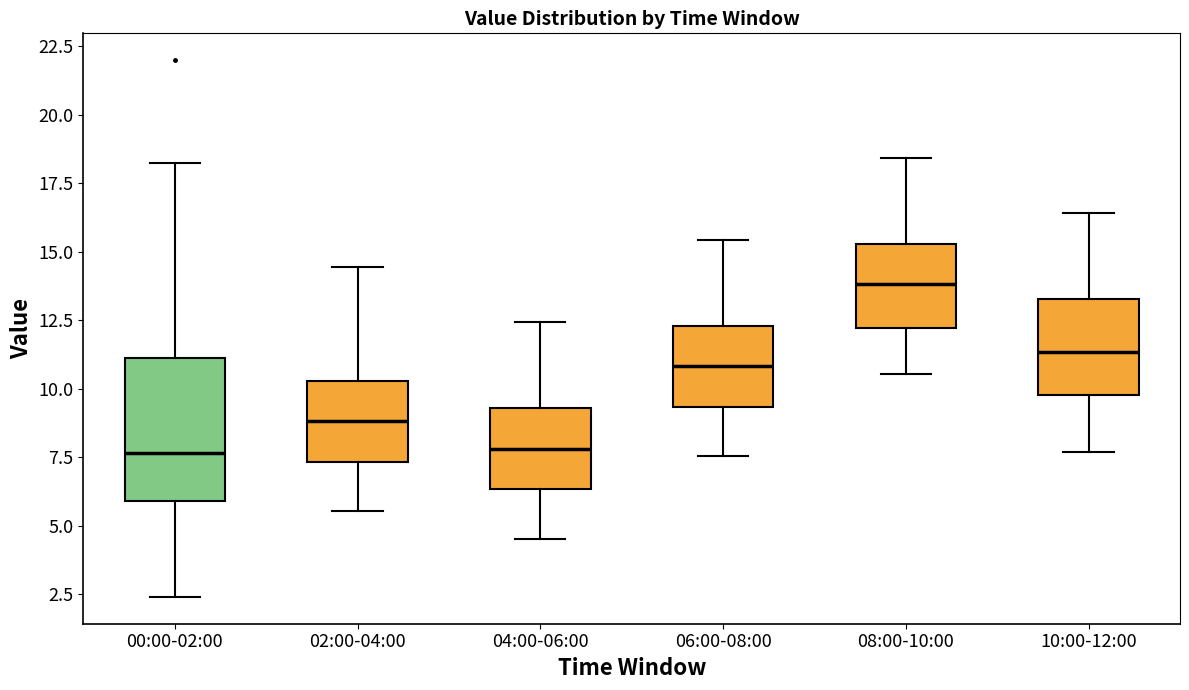

Reading left to right, read every box against the y-axis: the position of its median line, the range the box covers, and the ends of its whiskers. The values are not printed on the chart, so give them approximately, as read against the axis.

00:00-02:00: median 7.5, box 6.0 to 11.0, whiskers 2.5 to 18.0
02:00-04:00: median 9.0, box 7.5 to 10.5, whiskers 5.5 to 14.5
04:00-06:00: median 8.0, box 6.5 to 9.5, whiskers 4.5 to 12.5
06:00-08:00: median 11.0, box 9.5 to 12.5, whiskers 7.5 to 15.5
08:00-10:00: median 14.0, box 12.0 to 15.5, whiskers 10.5 to 18.5
10:00-12:00: median 11.5, box 10.0 to 13.5, whiskers 7.5 to 16.5